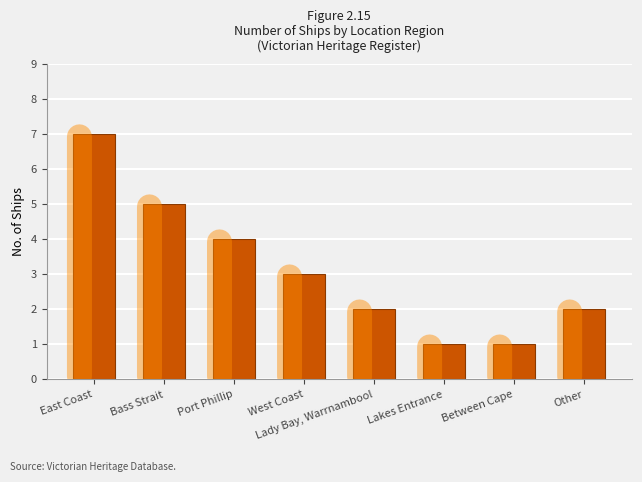

Which has a higher value, Lakes Entrance or East Coast?

East Coast